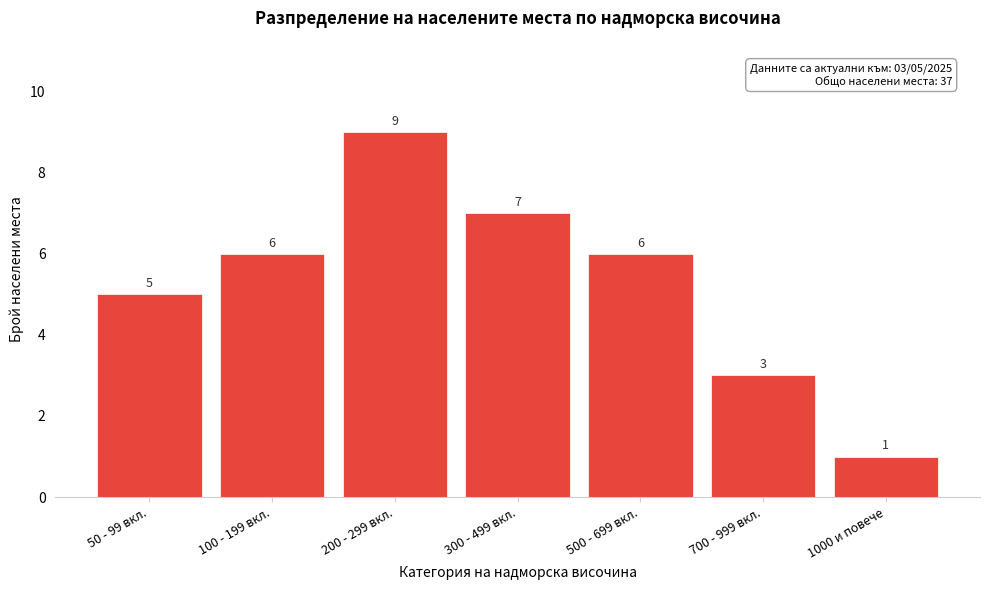

Reading right to left, what are all the values shown in this chart?

1	3	6	7	9	6	5